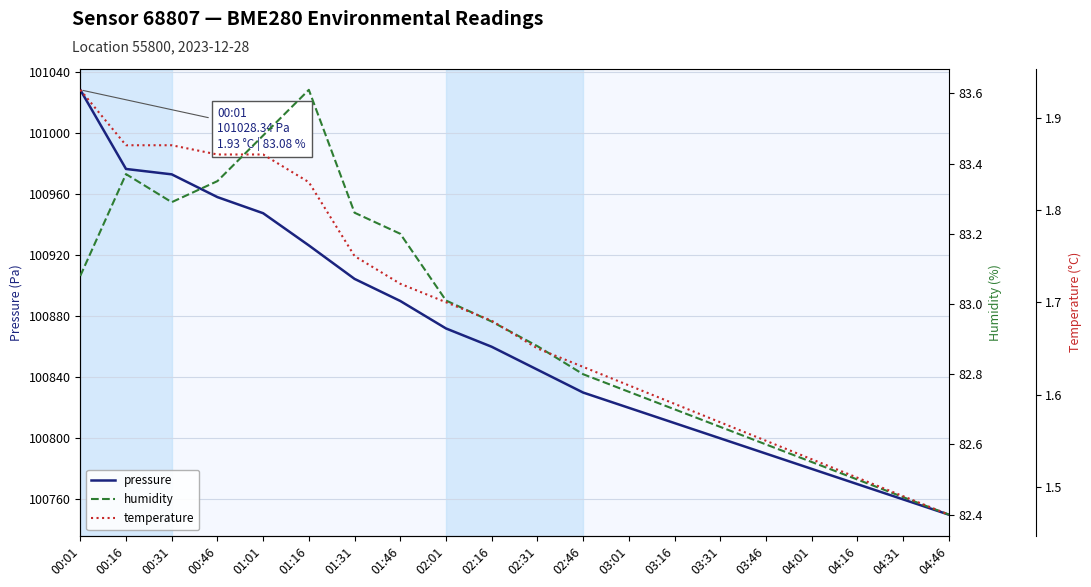

At which category is the sum across all series the highest?

00:01